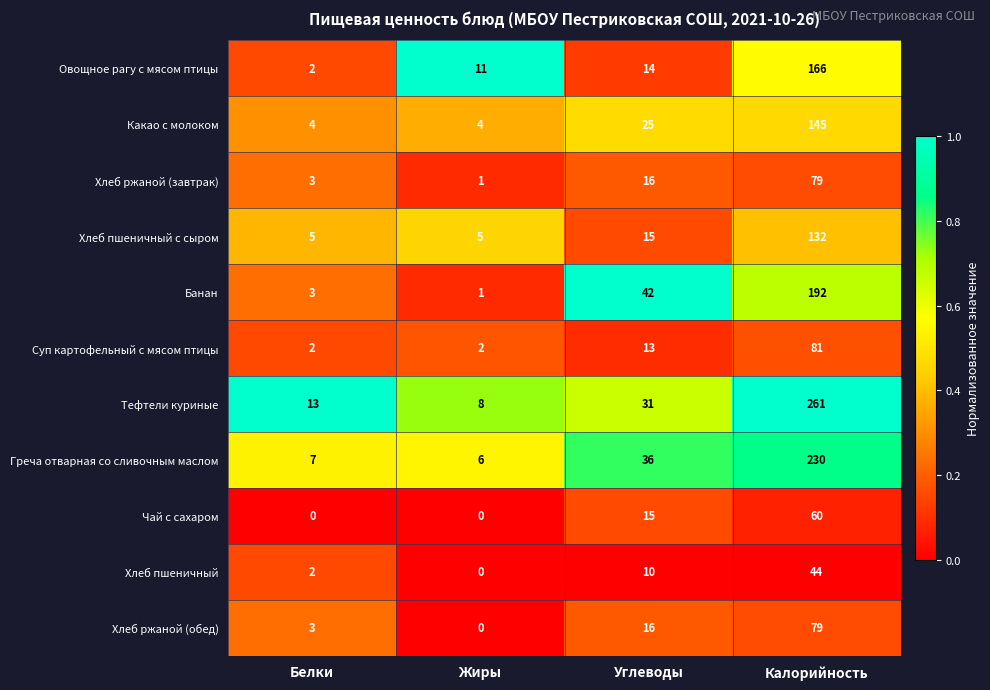

What value does the Тефтели куриные series have at Углеводы, to the nearest 5?

30